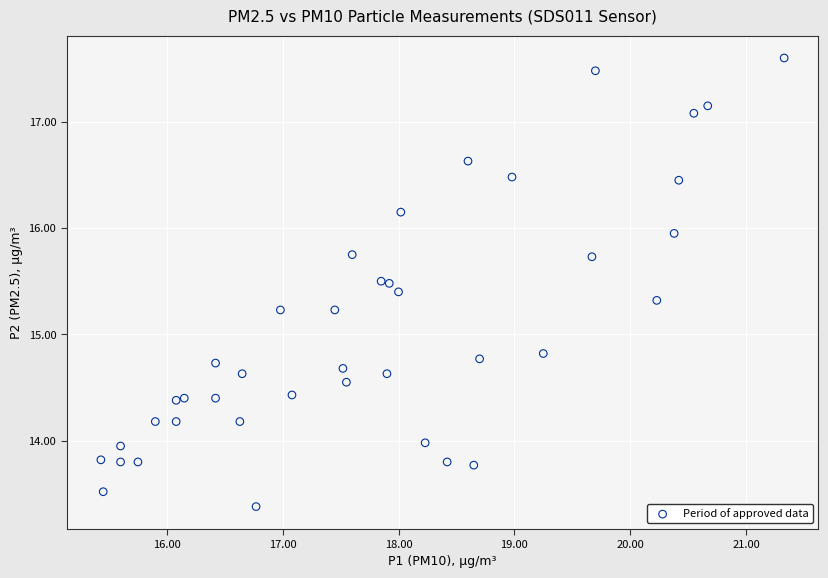

What Y value in the scatter plot is closest to 15?

14.8